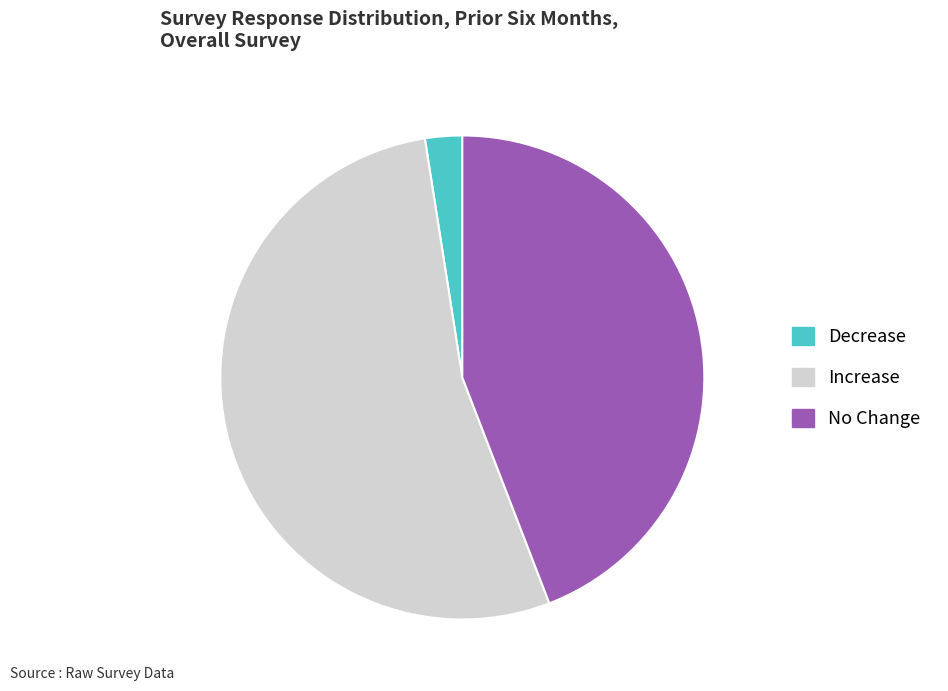

Rank the categories by value from lowest to highest.

Decrease, No Change, Increase